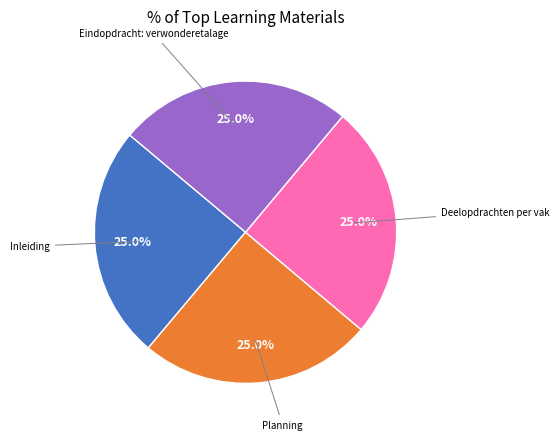

Is there a majority slice in this chart?

No